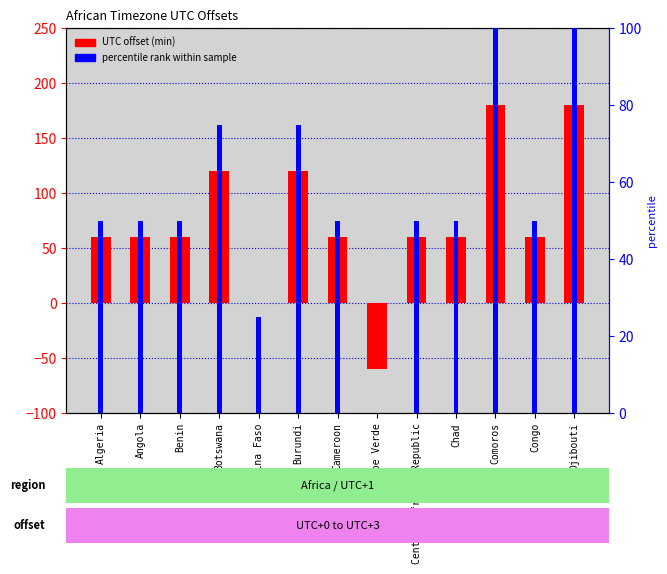

At how many categories does at least one series exceed 87?

4